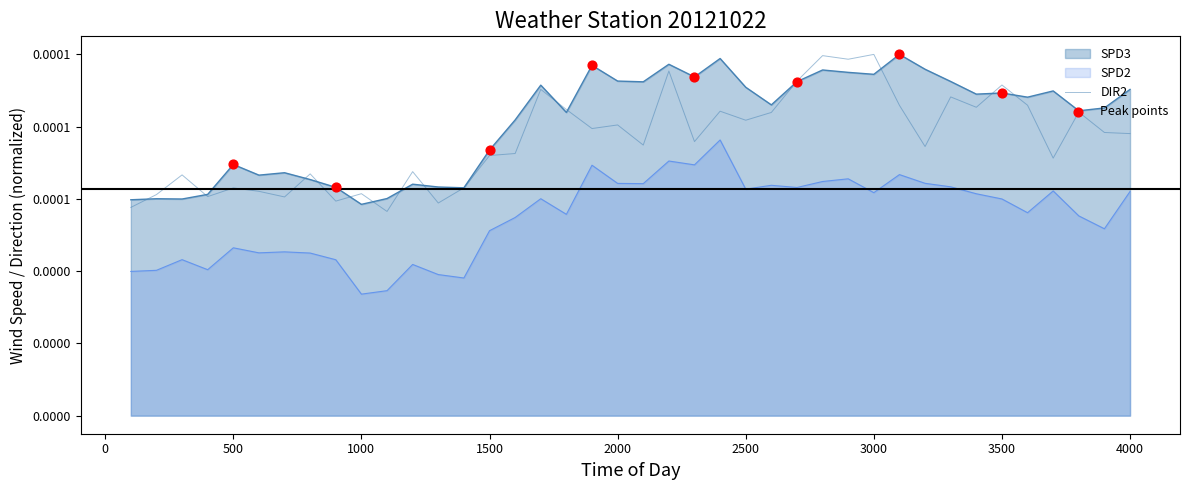

Which series has the largest Y range (max minus min)?

DIR2